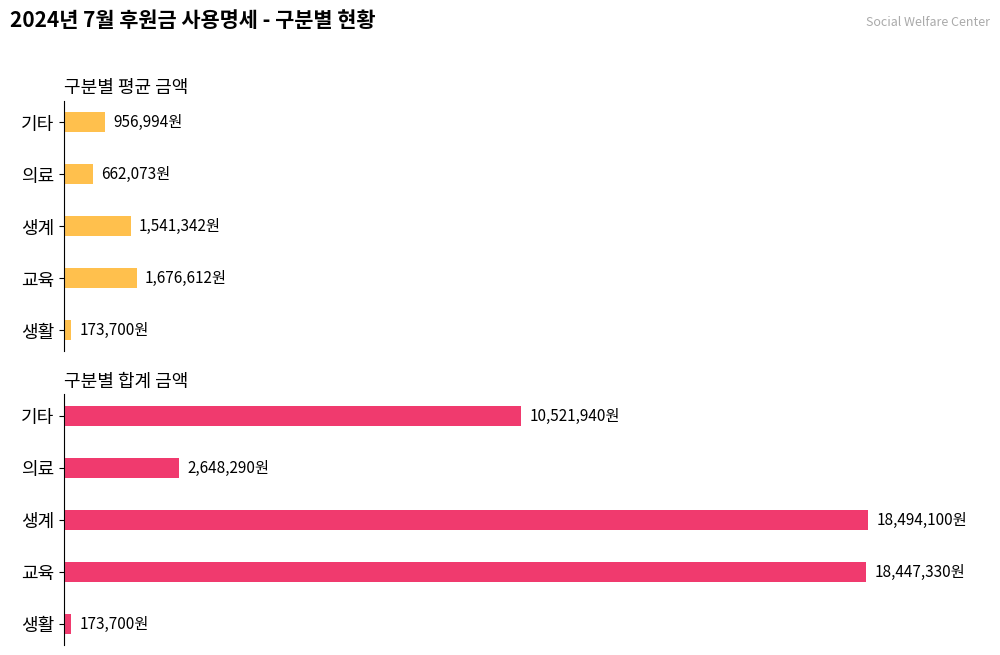

How many data points in 합계 금액 are above 10521940?

2